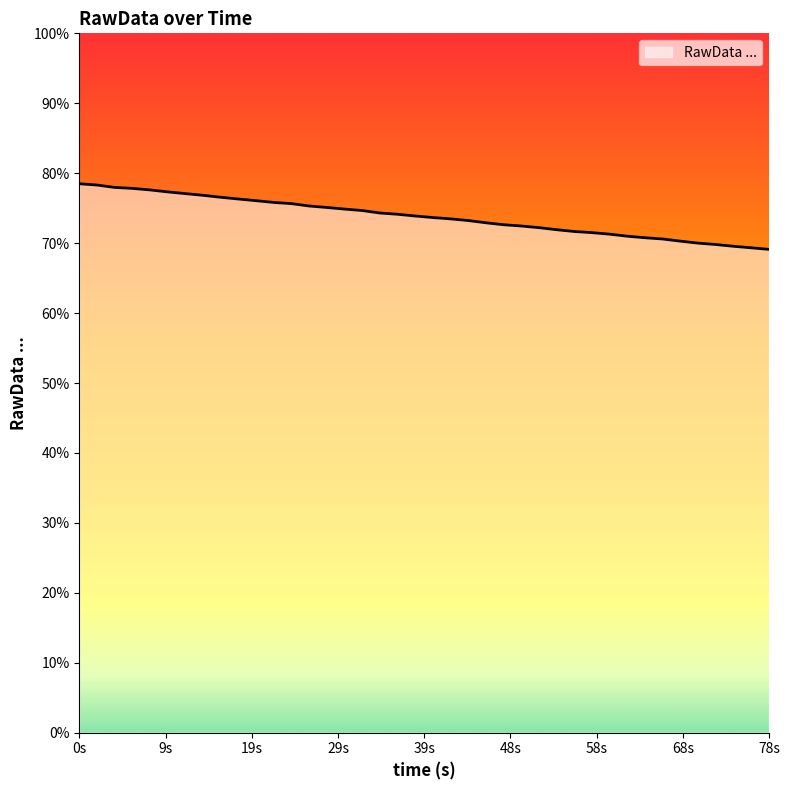

Is this an area chart (filled region under the line)?

Yes